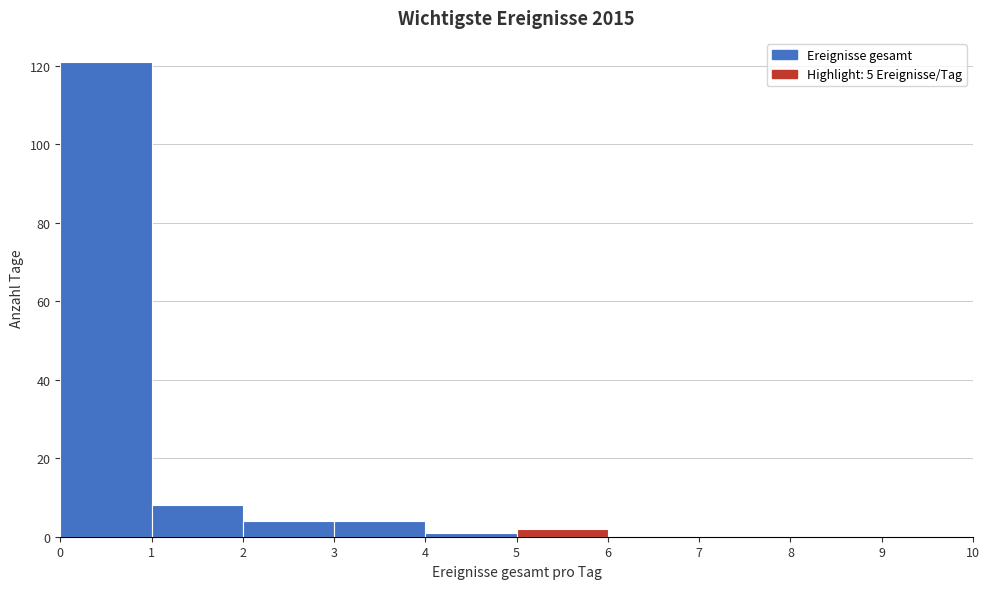

How tall is the bar that spans 2 to 3 on the x-axis? The values are not printed on the chart, so give them approximately, as read against the axis.

4